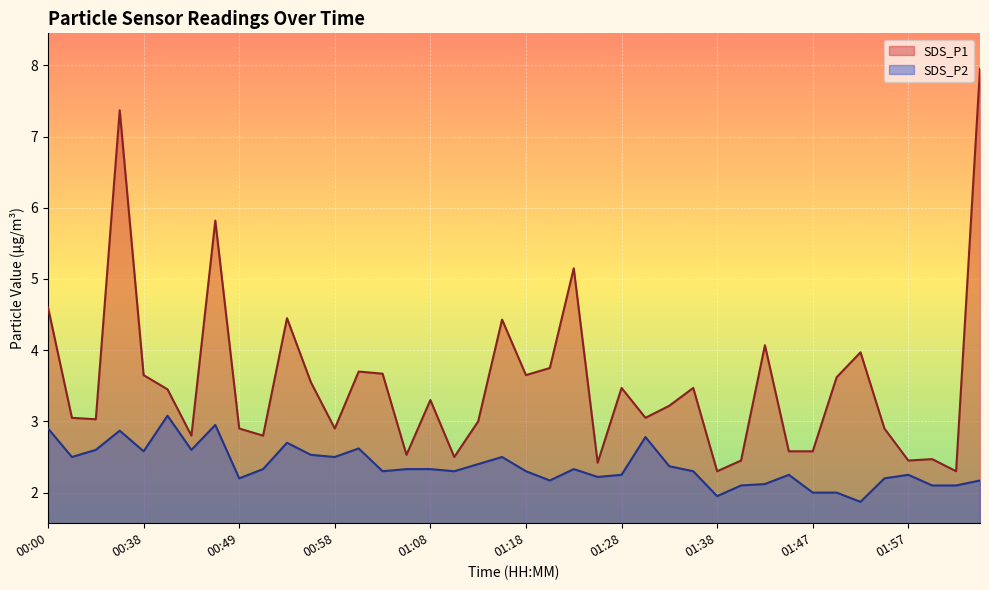

What is the spread (max minus min) of values at 01:42?

2.0